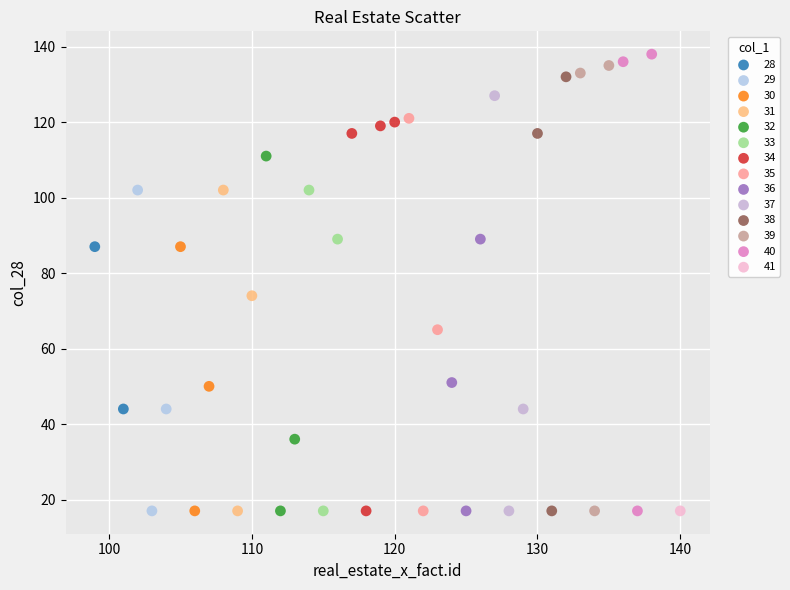

What are all the series names shown in the legend?

28, 29, 30, 31, 32, 33, 34, 35, 36, 37, 38, 39, 40, 41